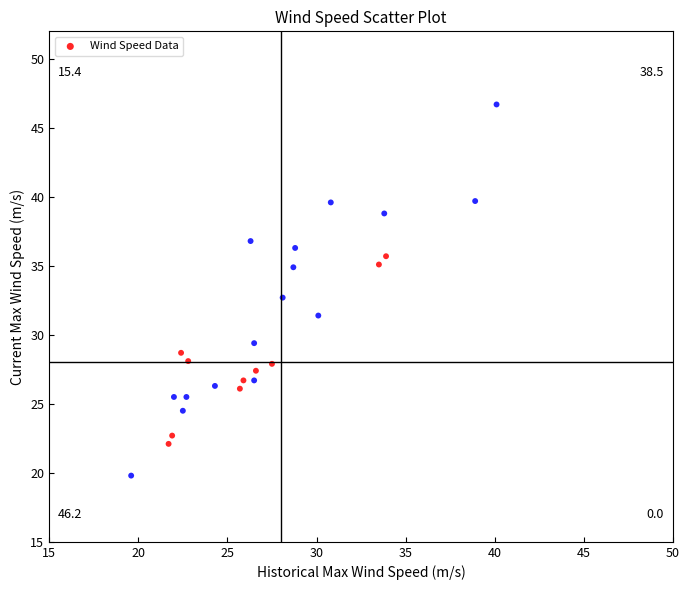

What is the range of Y values (max minus min)?

26.9